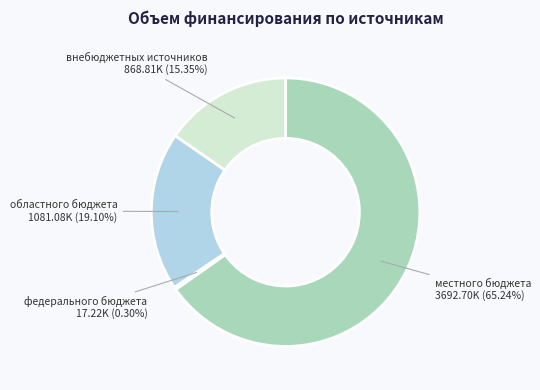

Is there any slice that represents more than half of the pie?

Yes